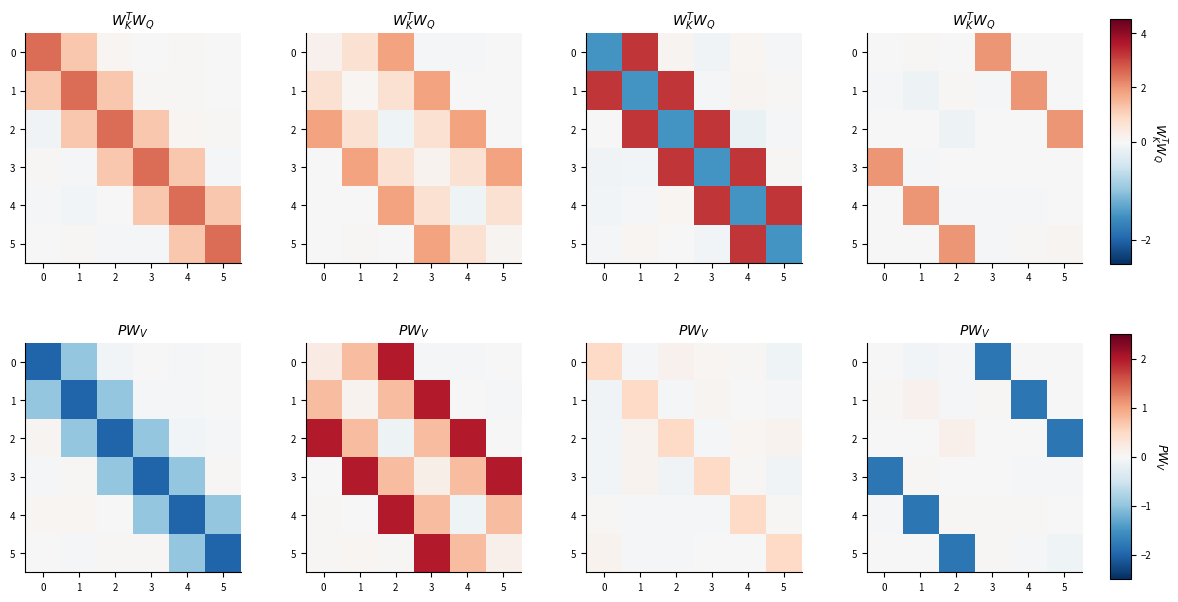

Which series changed the most between 2 and 3?

row_1